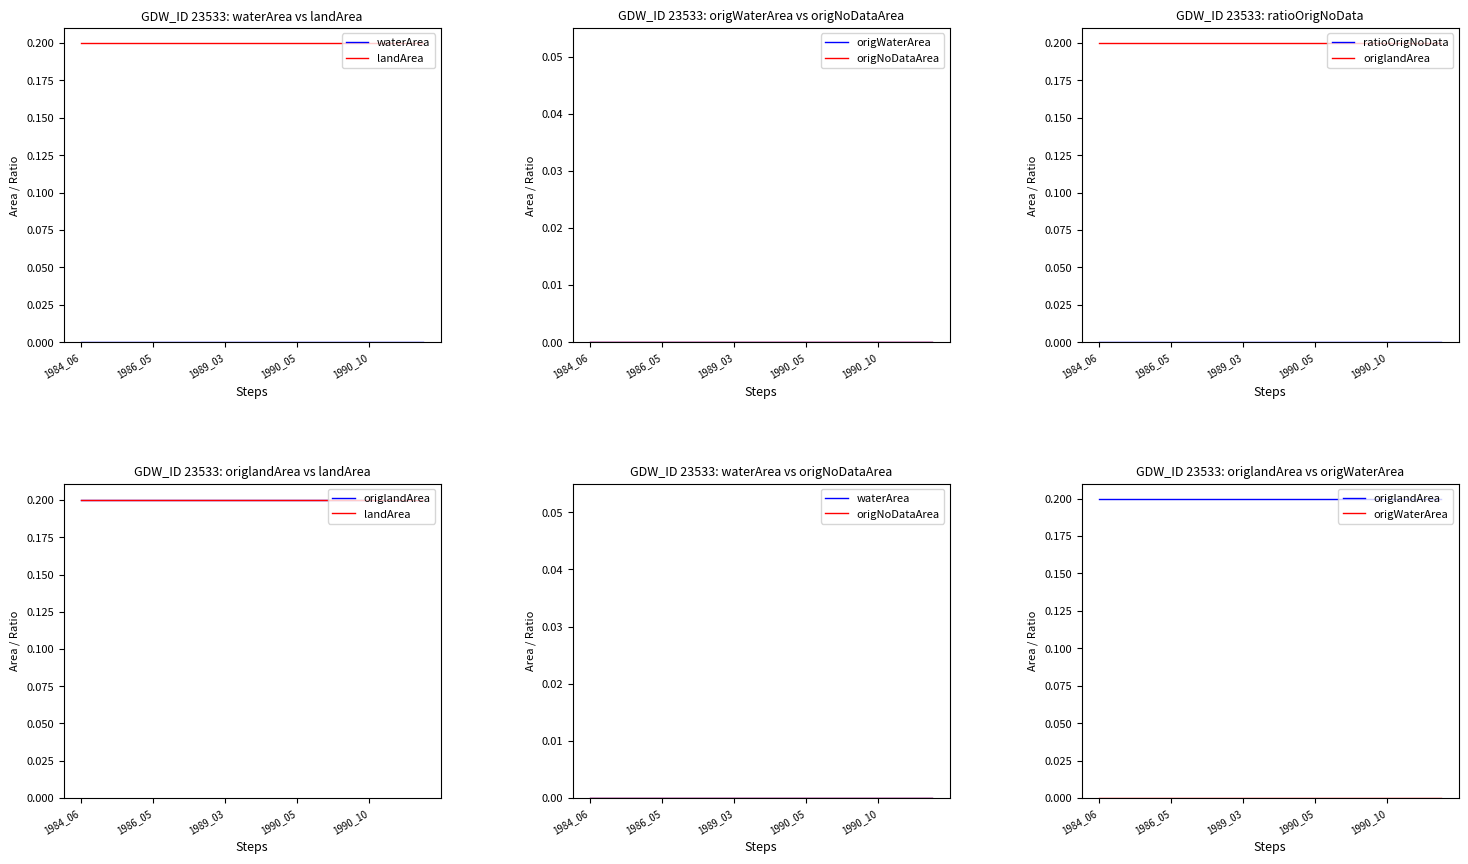

True or false: landArea has more than 2 points higher than both neighbors.

False